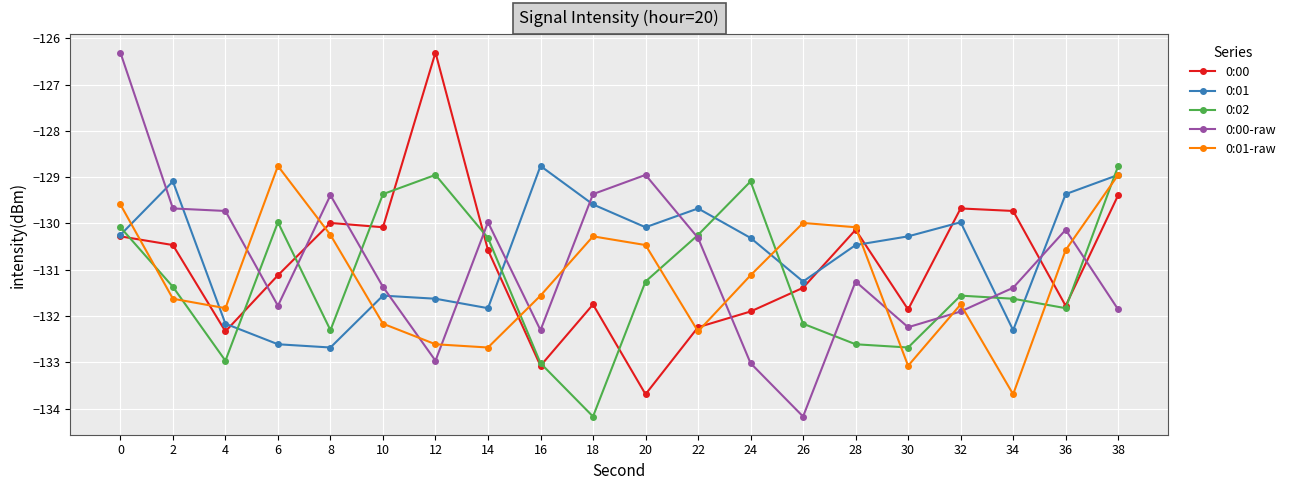

Does the chart display data point markers on the line(s)?

Yes